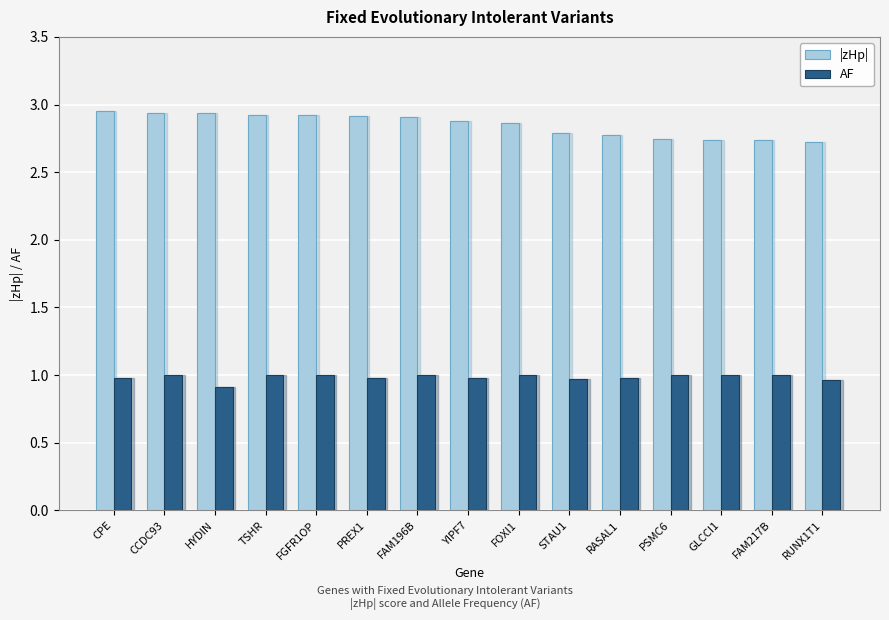

True or false: AF has a value of 0.4 at GLCCI1.

False